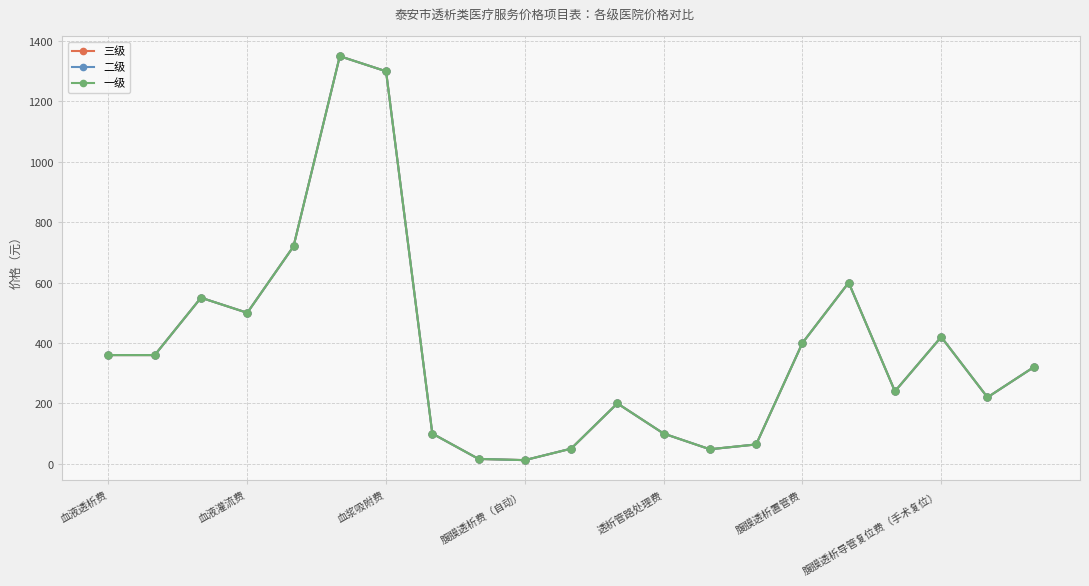

Does the chart have visible grid lines?

Yes